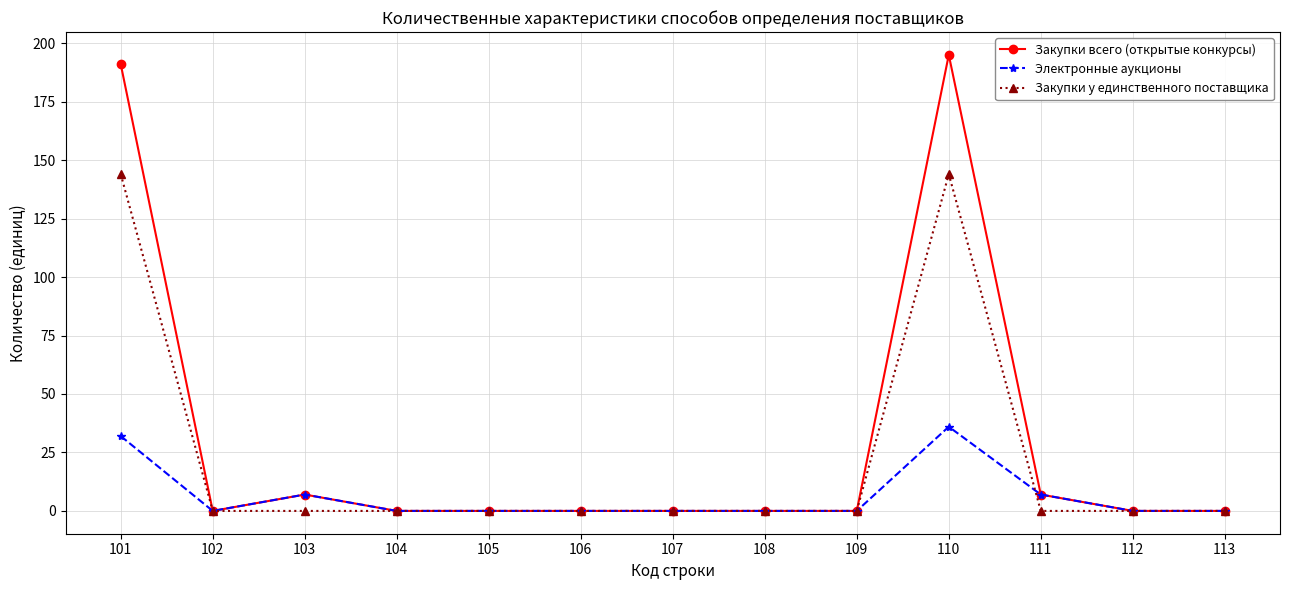

Which series has the largest total across all categories?

Закупки всего (открытые конкурсы)